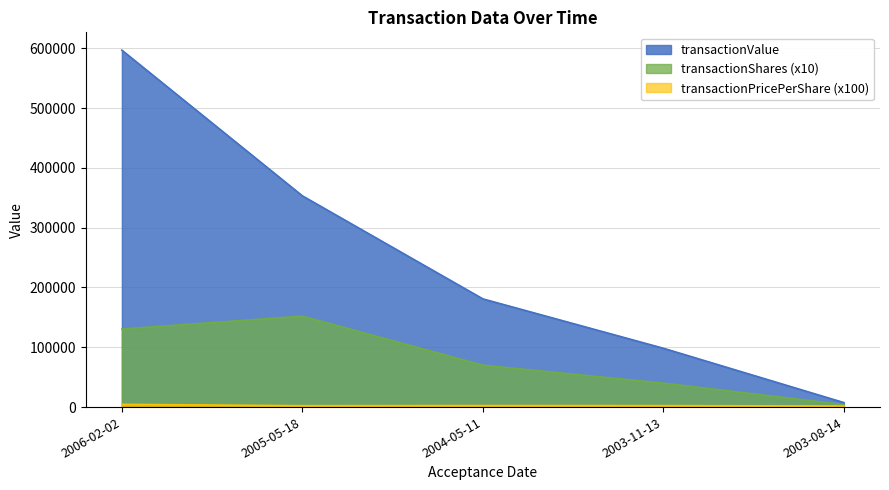

Which series has the widest spread of values?

transactionValue